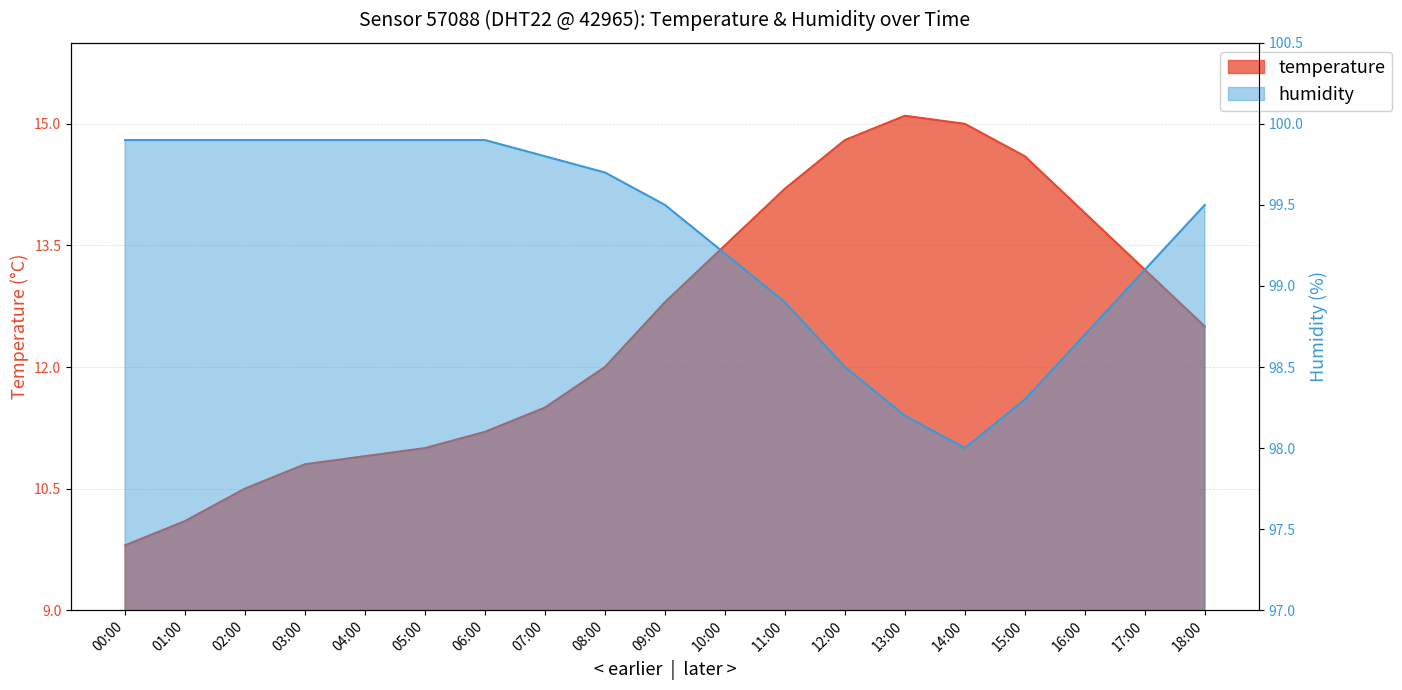

Reading left to right, transcribe all the data shown in this chart.

temperature: 00:00=9.8	01:00=10.1	02:00=10.5	03:00=10.8	04:00=10.9	05:00=11.0	06:00=11.2	07:00=11.5	08:00=12.0	09:00=12.8	10:00=13.5	11:00=14.2	12:00=14.8	13:00=15.1	14:00=15.0	15:00=14.6	16:00=13.9	17:00=13.2	18:00=12.5
humidity: 00:00=99.9	01:00=99.9	02:00=99.9	03:00=99.9	04:00=99.9	05:00=99.9	06:00=99.9	07:00=99.8	08:00=99.7	09:00=99.5	10:00=99.2	11:00=98.9	12:00=98.5	13:00=98.2	14:00=98.0	15:00=98.3	16:00=98.7	17:00=99.1	18:00=99.5